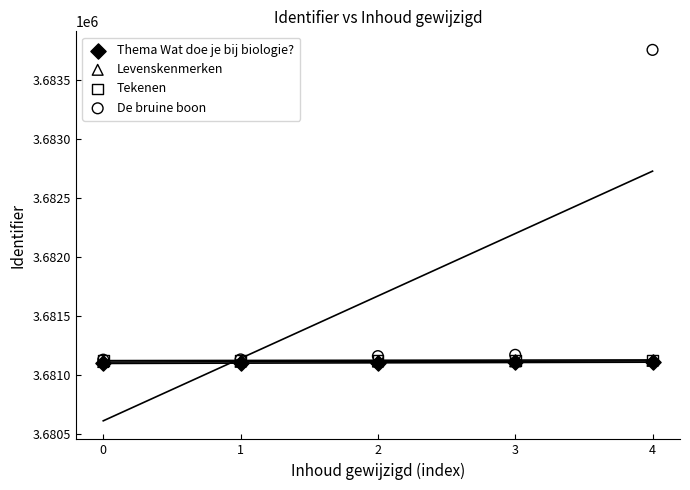

What are all the series names shown in the legend?

Thema Wat doe je bij biologie?, Levenskenmerken, Tekenen, De bruine boon